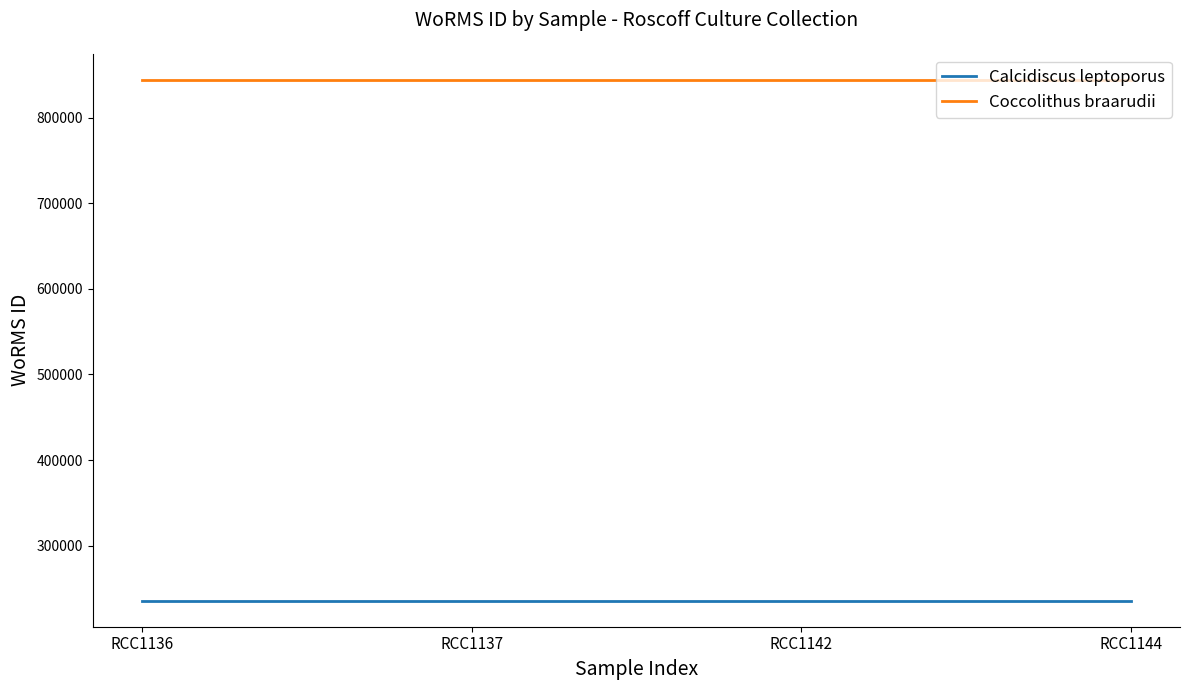

Is this an area chart (filled region under the line)?

No